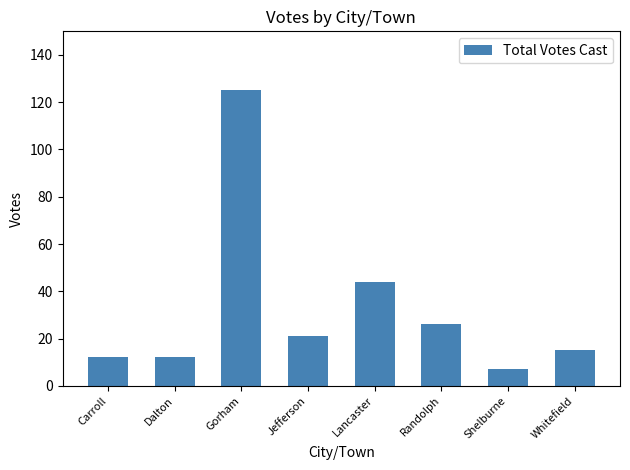

Reading left to right, extract all data points from this chart.

12	12	125	21	44	26	7	15